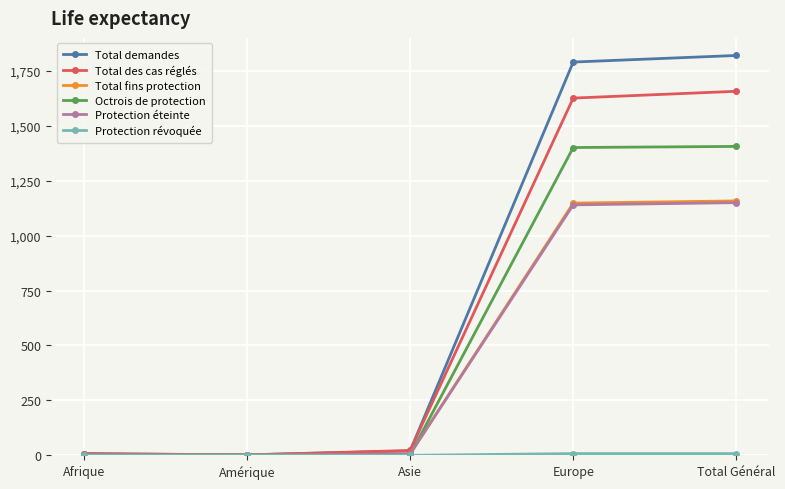

Which series has the widest spread of values?

Total demandes